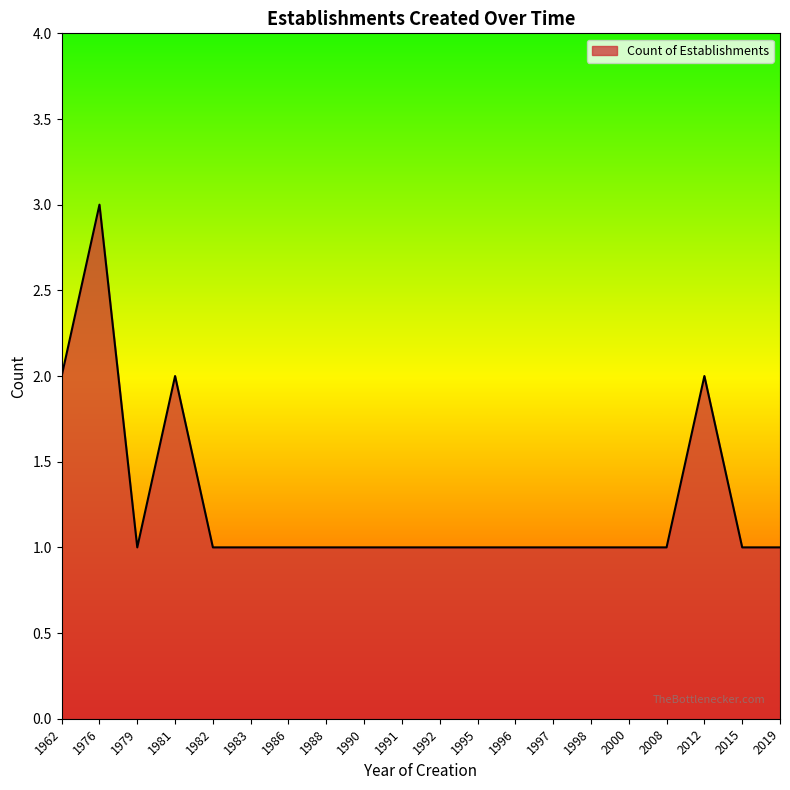

Approximately how many times larger is the value at 2000 compared to 1976?

0.3